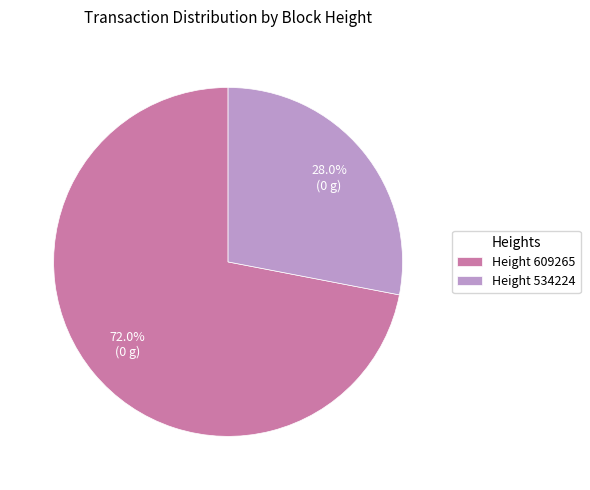

What is the smallest slice in the pie chart?

Height 534224